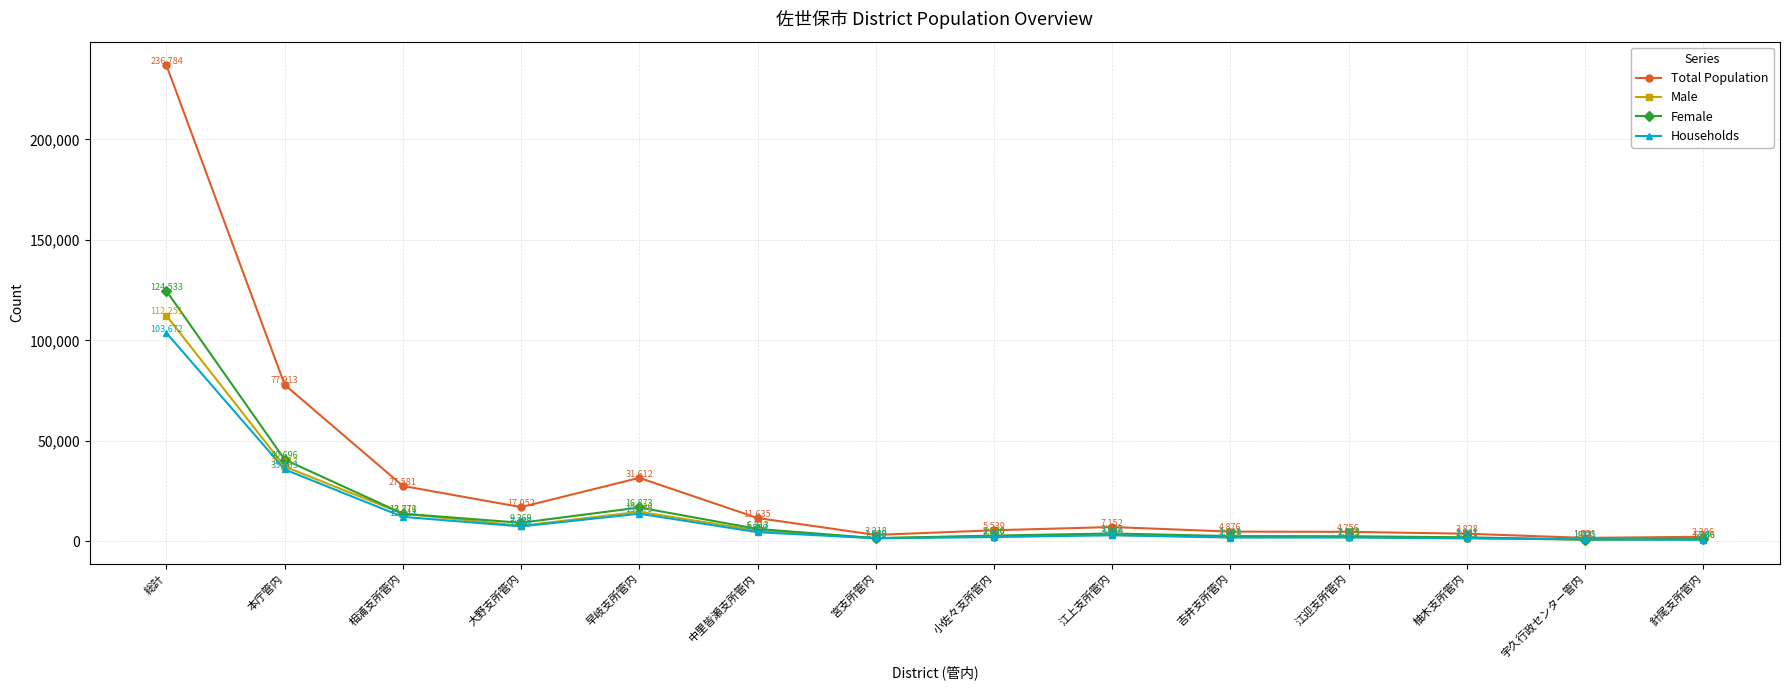

Where is Female nearest to the value 62728?

本庁管内